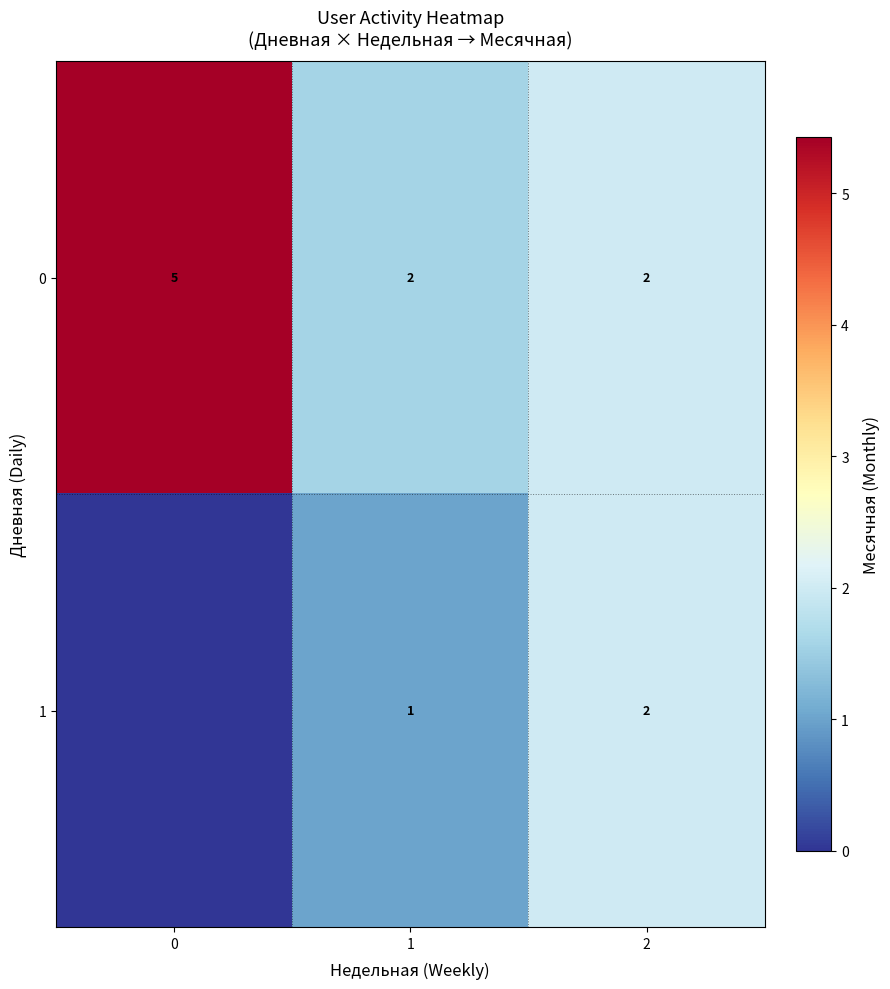

Is it true that 0 equals 2 at 1?

True